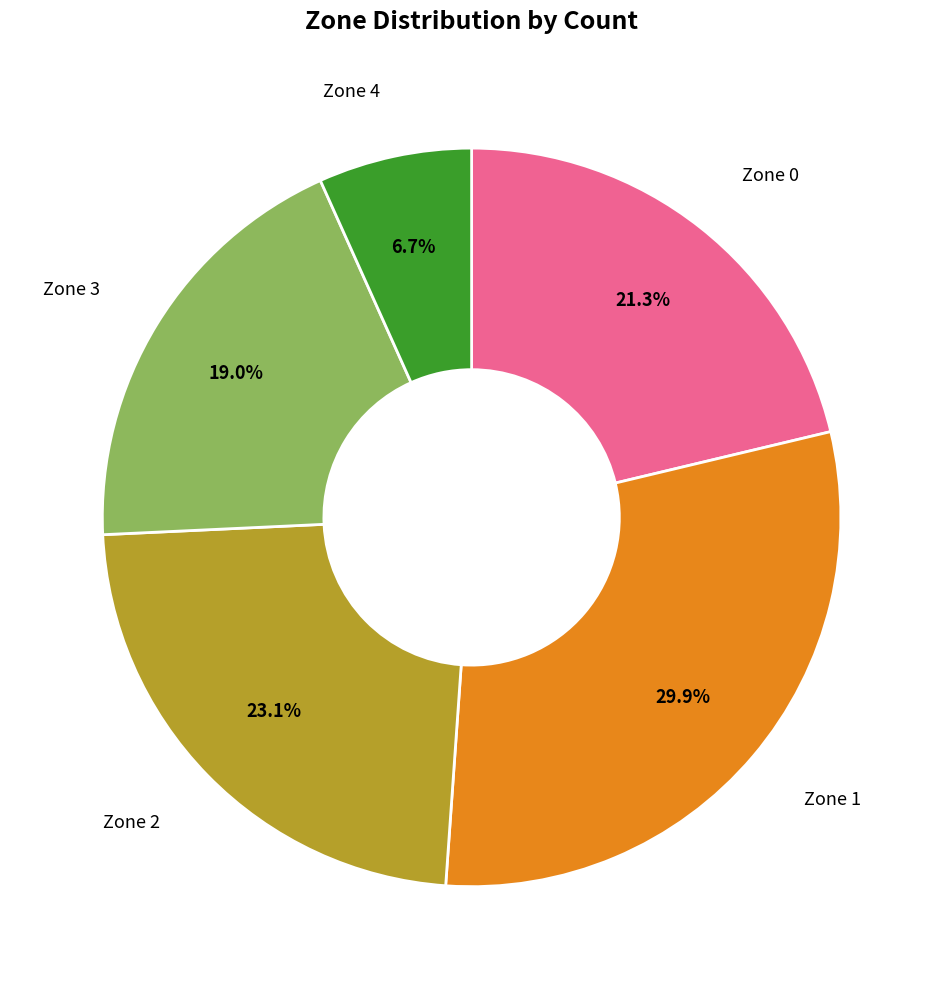

Is there a majority slice in this chart?

No